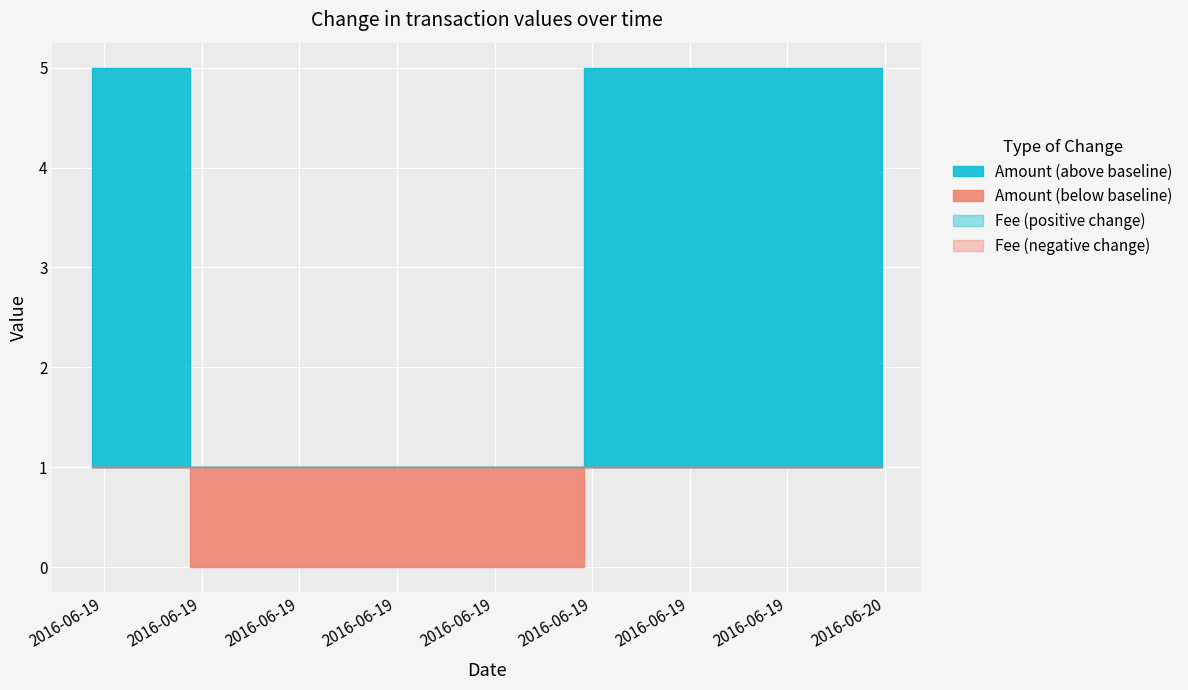

Between 2016-06-19 23:54:04 and 2016-06-19 05:37:40, which is larger?

2016-06-19 23:54:04